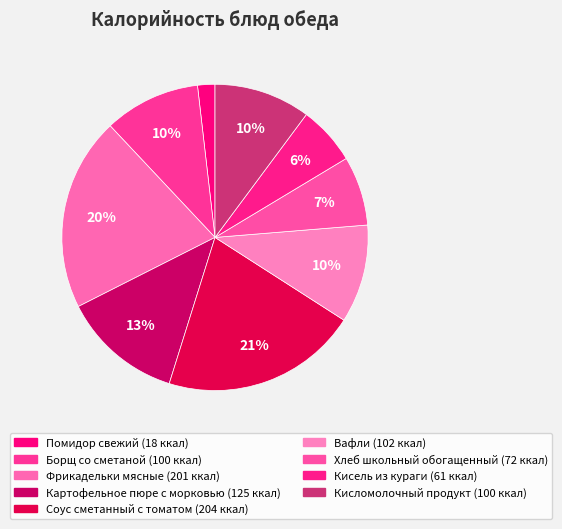

To the nearest percent, what is the combined percentage of Кисель из кураги and Фрикадельки мясные?

27%